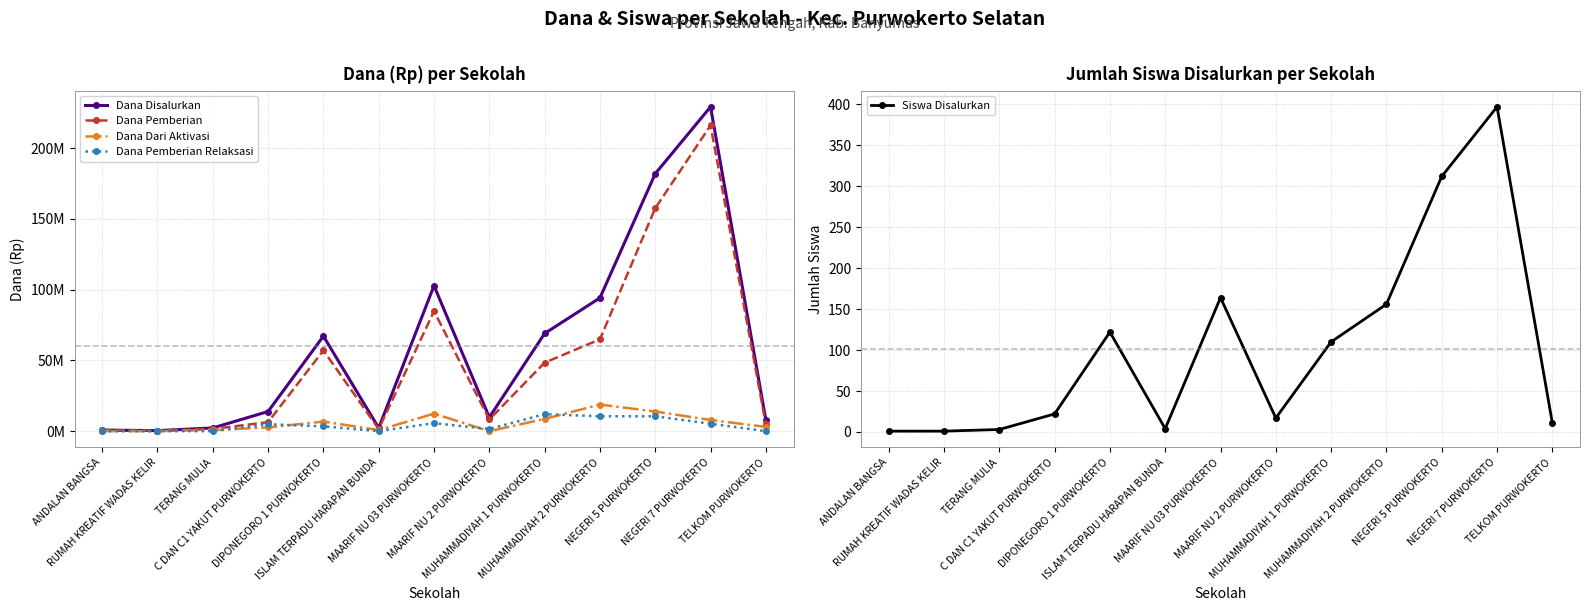

What are all the series names shown in the legend?

Dana Disalurkan, Dana Pemberian, Dana Dari Aktivasi, Dana Pemberian Relaksasi, Siswa Disalurkan